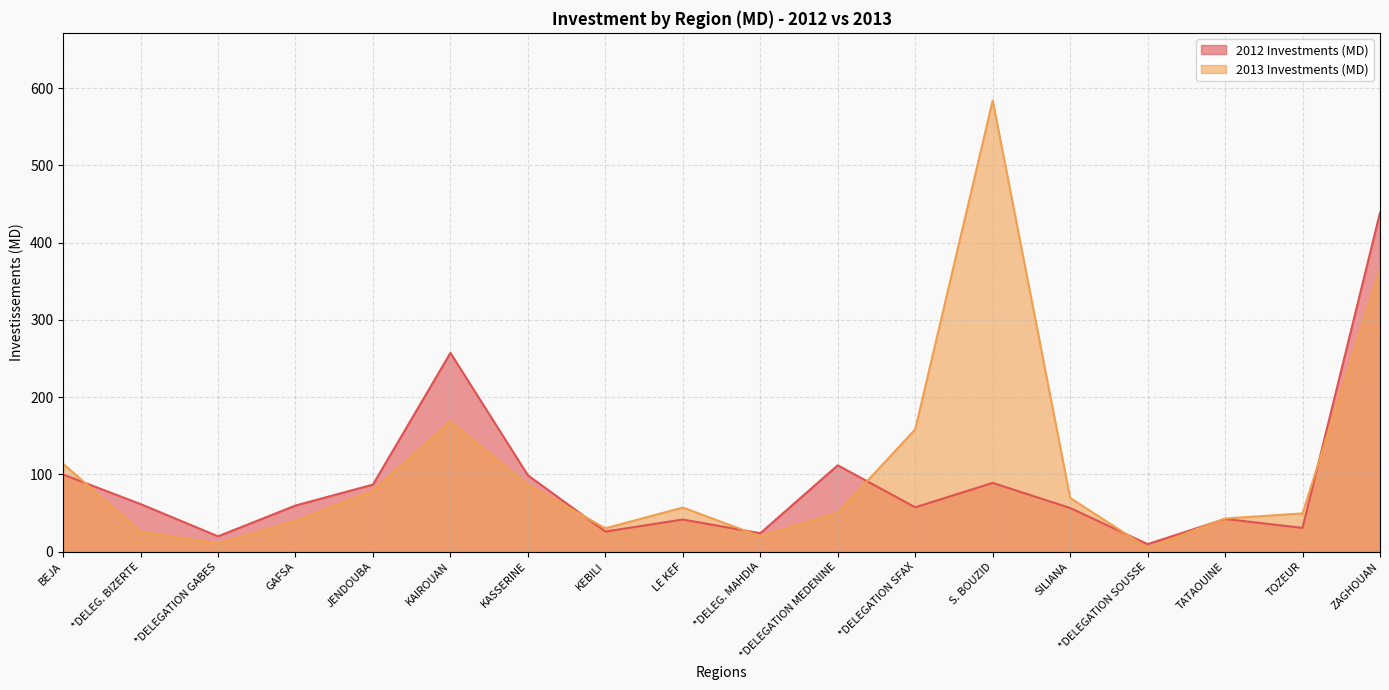

Reading right to left, extract all data points from this chart.

2012 Investments (MD): 438.8	30.7	42.2	9.6	56.4	88.9	57.3	111.7	23.7	41.5	25.9	98.7	257.2	86.7	59.6	19.7	61.5	99.7
2013 Investments (MD): 366.1	49.4	42.8	4.7	69.5	584.0	158.2	50.1	19.8	57.0	30.1	86.5	168.4	78.7	39.7	10.4	25.8	113.7